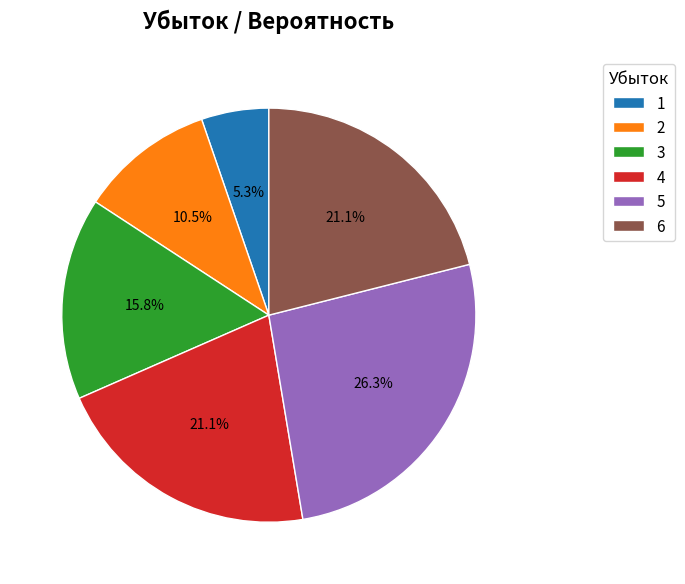

To the nearest percent, what is the combined percentage of 4 and 5?

47%